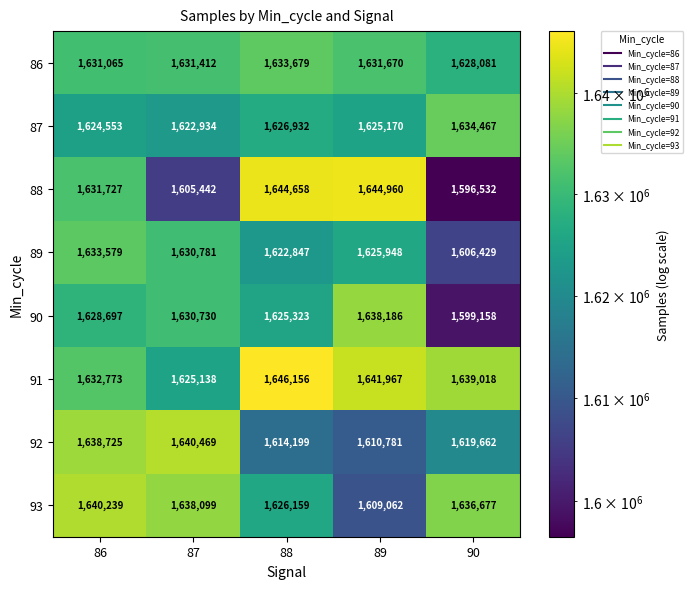

At which category is the sum across all series the highest?

86